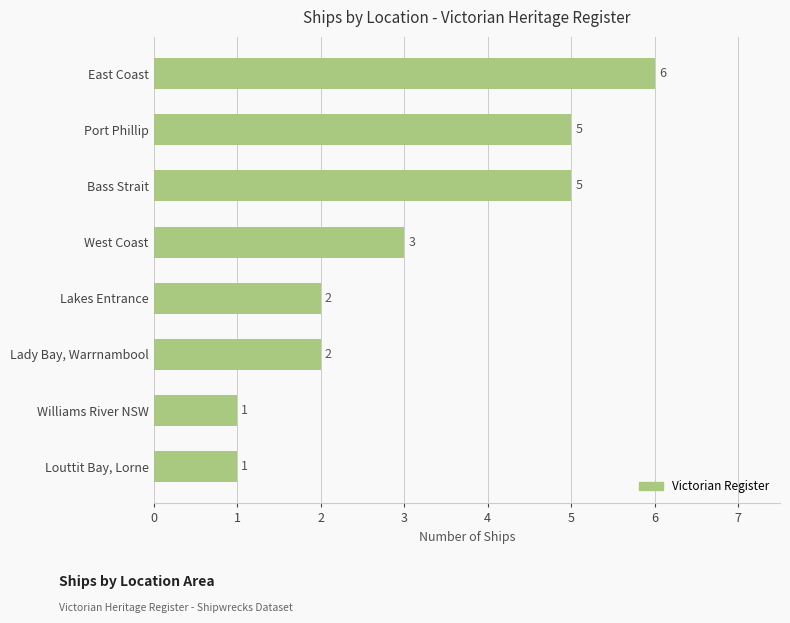

The value at Louttit Bay, Lorne is 0. True or false?

False